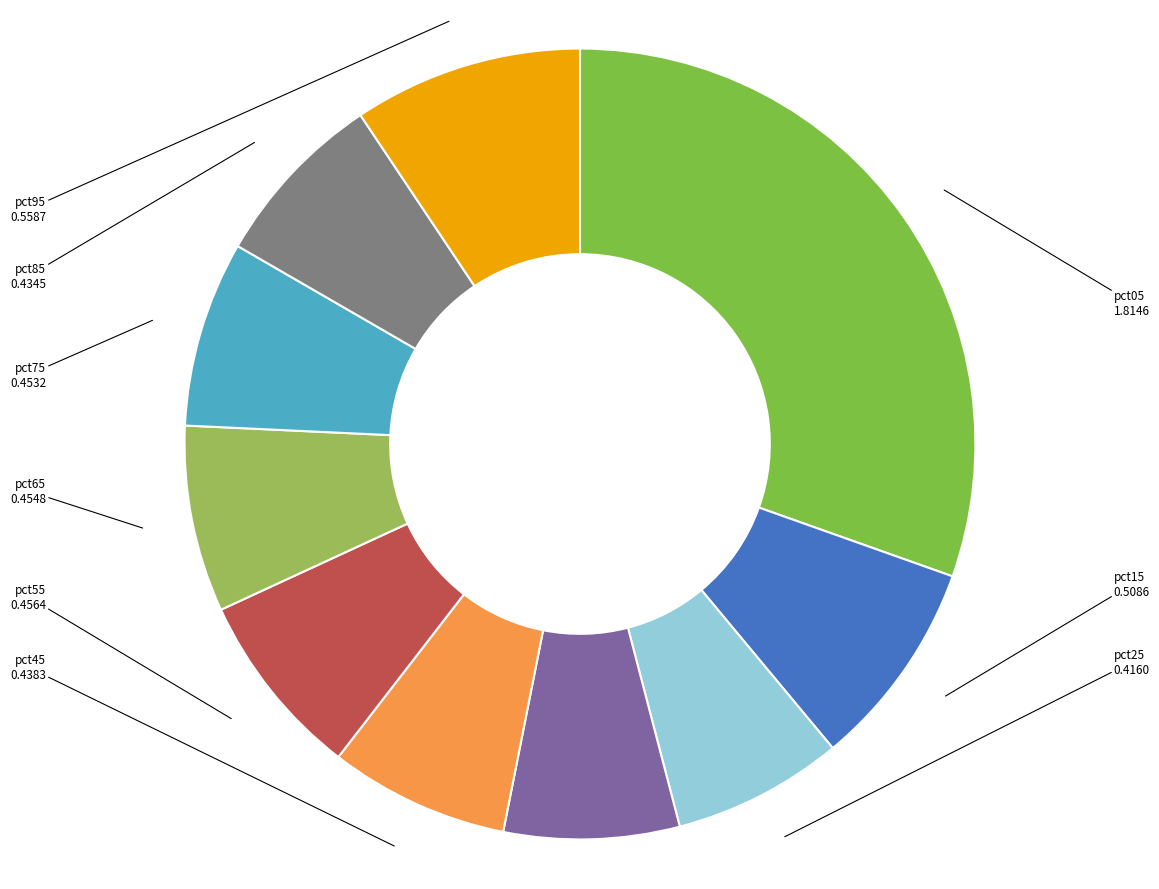

Between pct15 and pct95, which is larger?

pct95